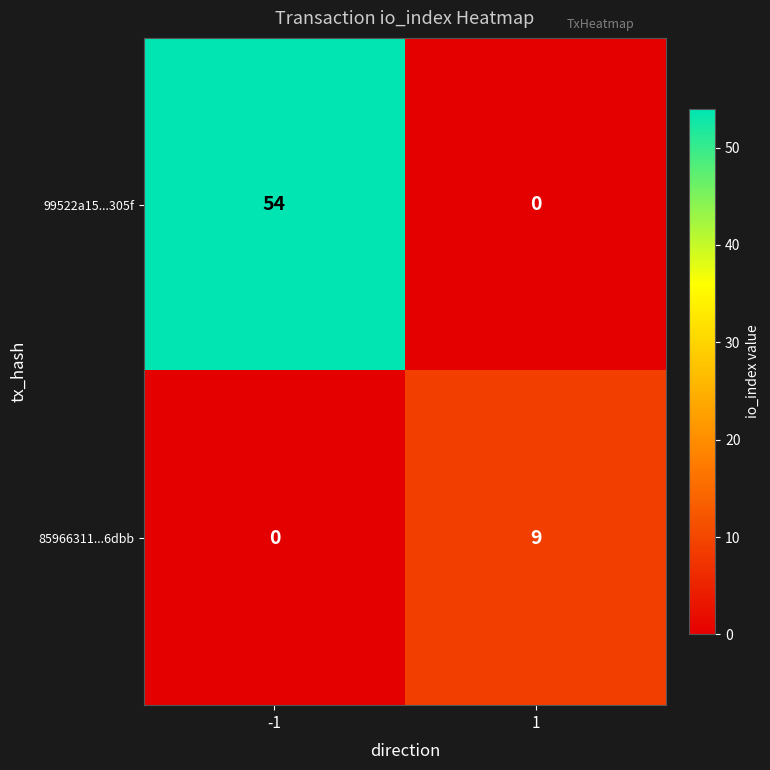

Reading left to right, what are all the values shown in this chart?

99522a15...305f: 54	0
85966311...6dbb: 0	9